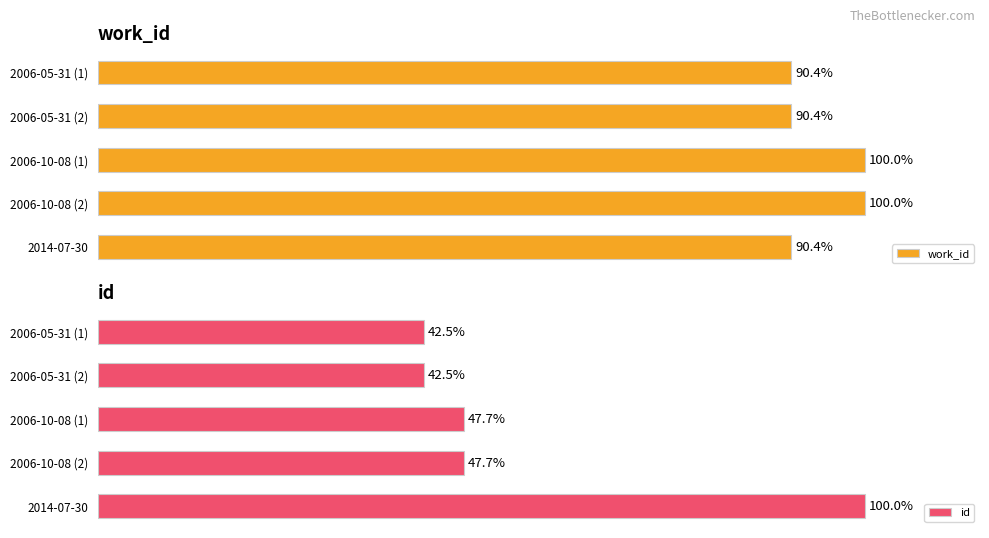

At which label does id reach its peak?

2014-07-30